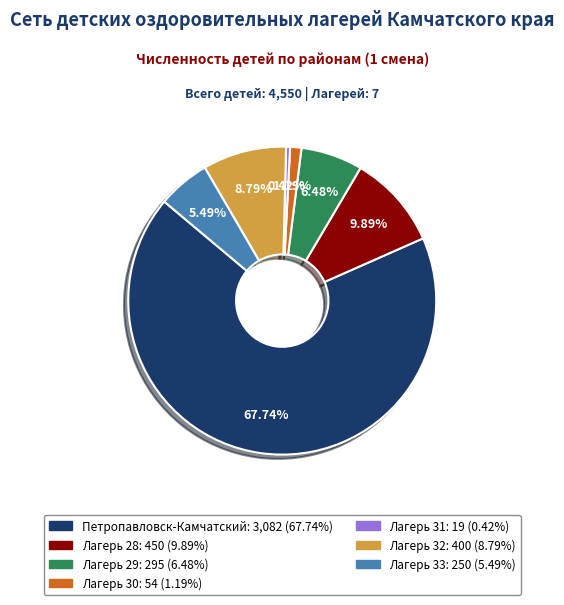

Is there any slice that represents more than half of the pie?

Yes